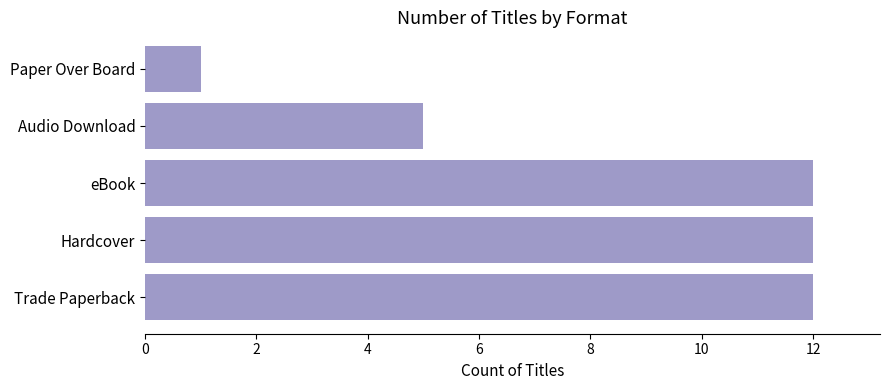

What is the difference between the values at Paper Over Board and eBook?

11